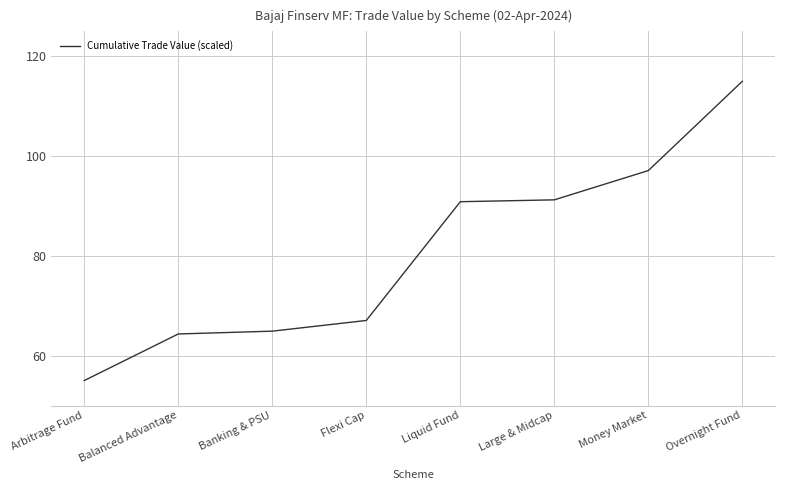

At which label does the data first exceed 90?

Liquid Fund